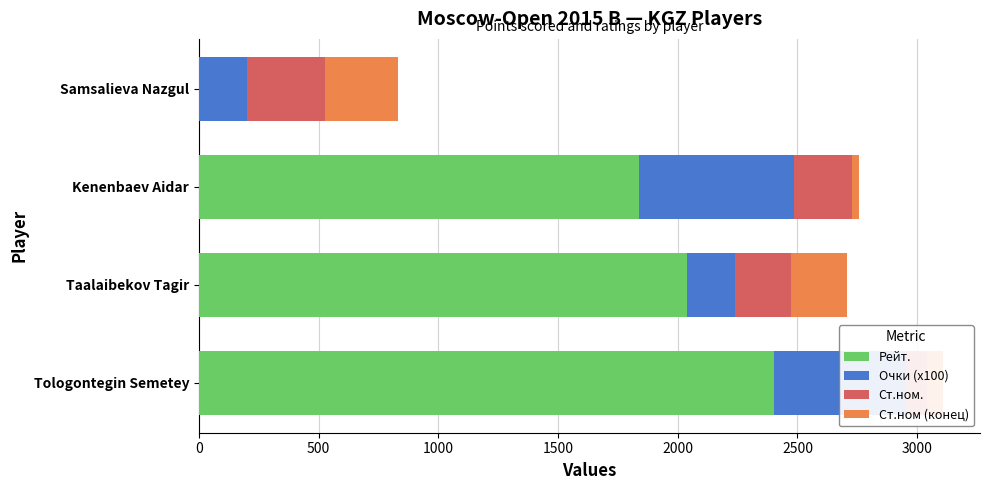

Reading right to left, transcribe all the data shown in this chart.

Рейт.: 0	1837	2037	2404
Очки (x100): 200	650	200	550
Ст.ном.: 325	240	236	88
Ст.ном (конец): 308	28	235	65